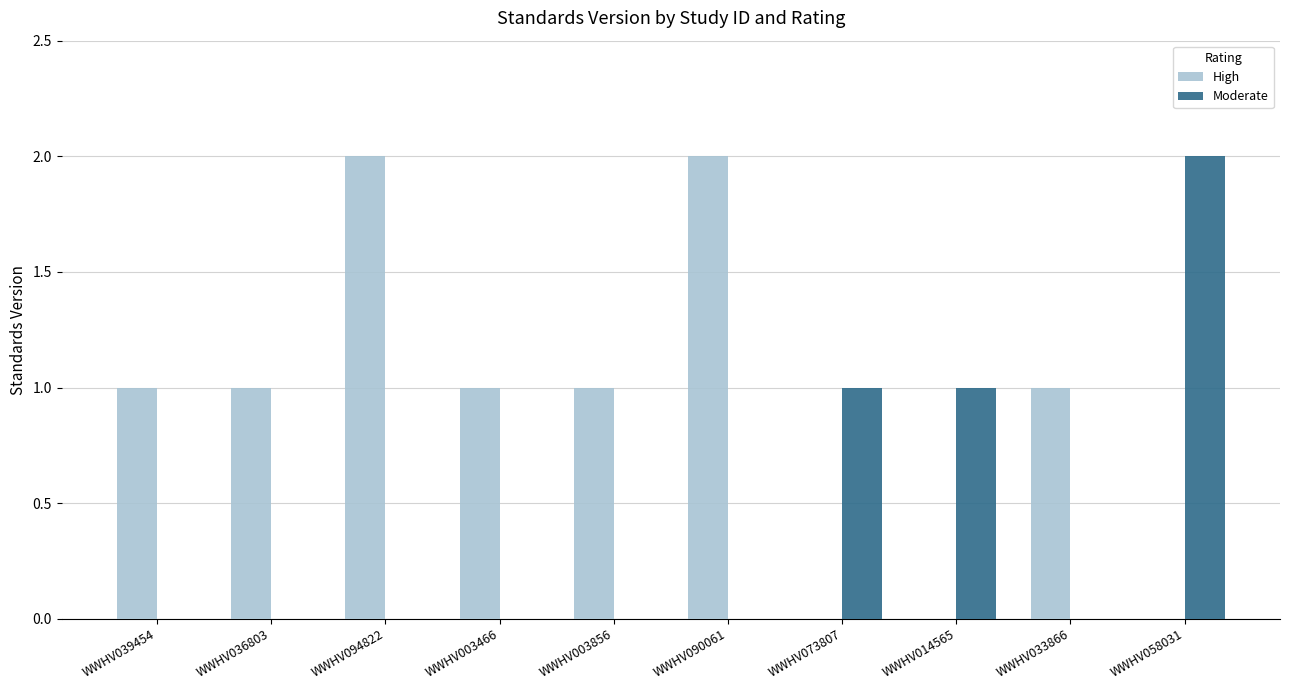

Which series has the largest total across all categories?

High